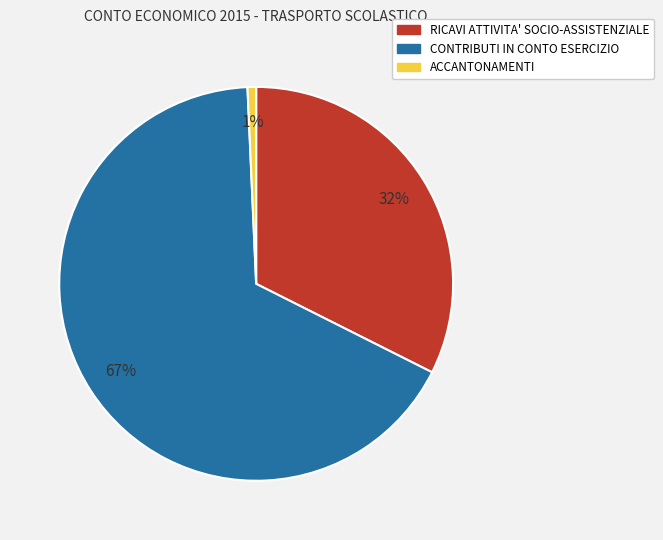

Which has a higher value, ACCANTONAMENTI or CONTRIBUTI IN CONTO ESERCIZIO?

CONTRIBUTI IN CONTO ESERCIZIO